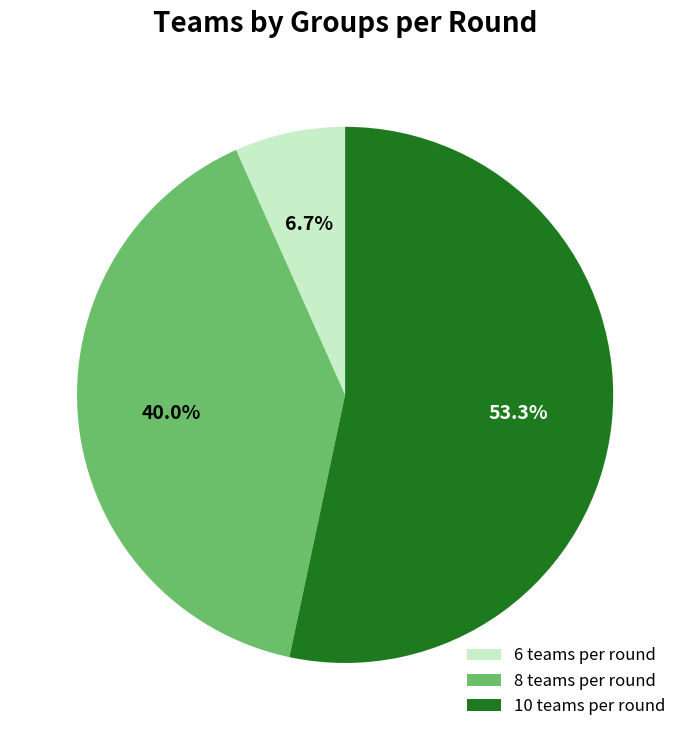

Is the sum of 8 teams per round and 10 teams per round greater than half?

Yes